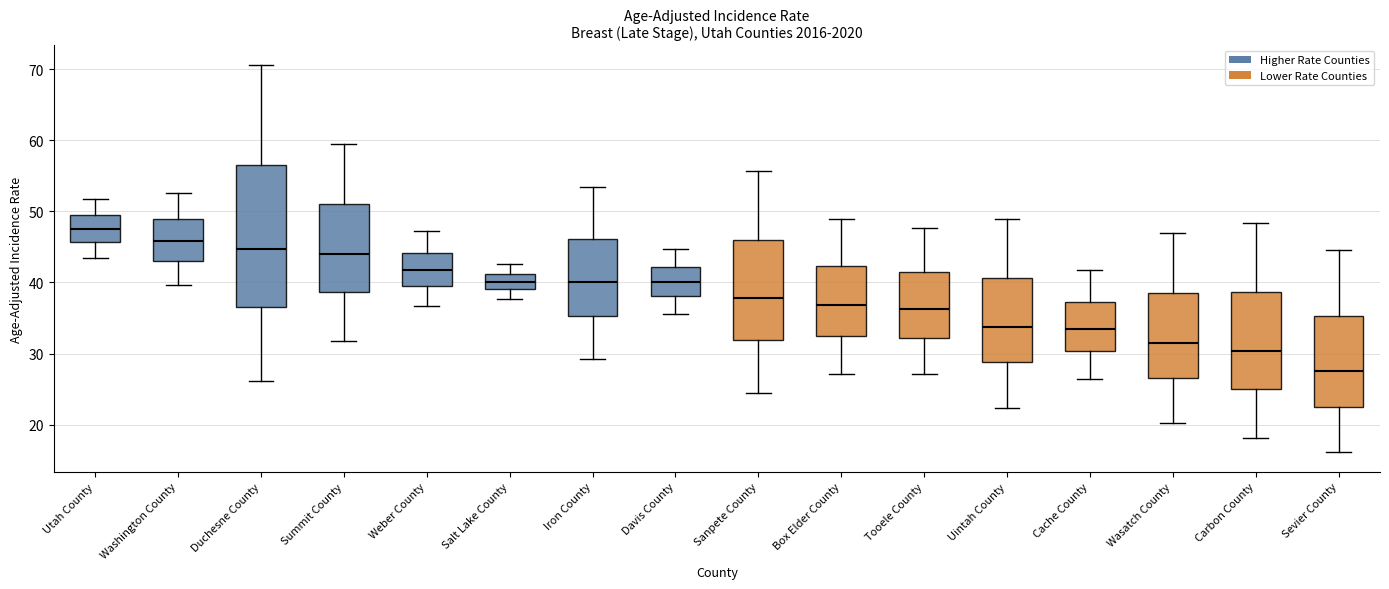

Which box's median line is the highest?

Utah County